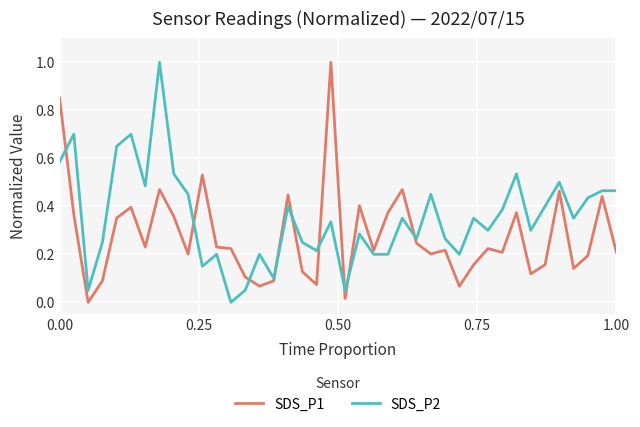

True or false: SDS_P1 and SDS_P2 cross at least once.

True